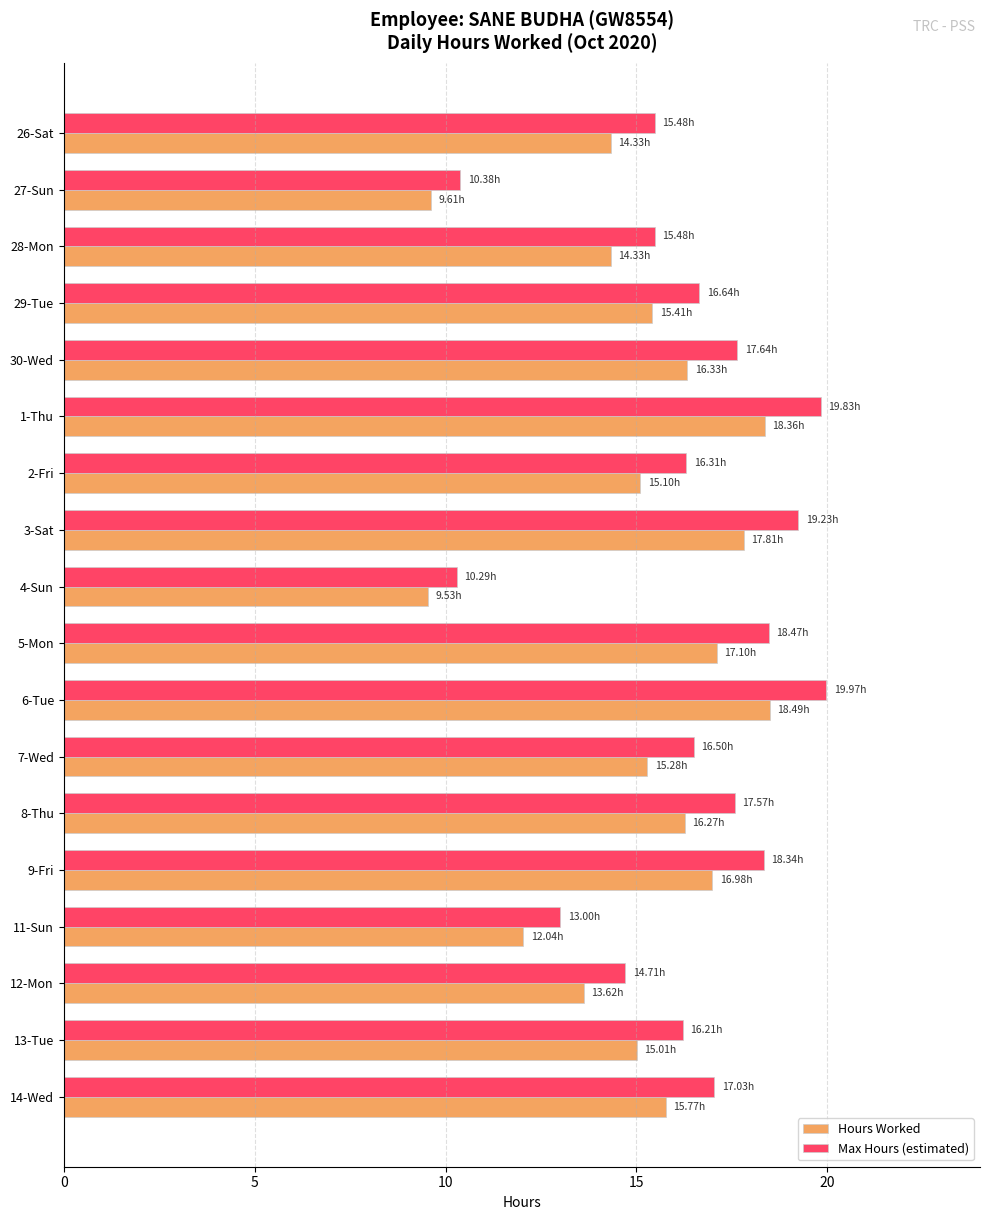

What is the average value of the Hours Worked series?

15.1